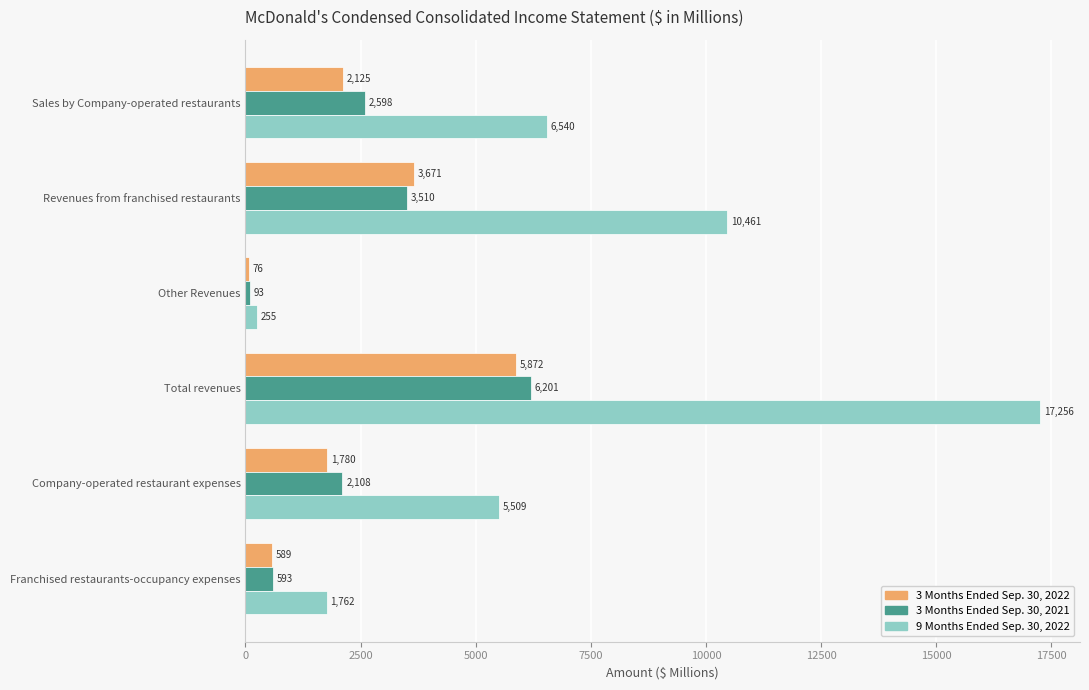

What is the sum of all 3 Months Ended Sep. 30, 2021 values?

15103.6